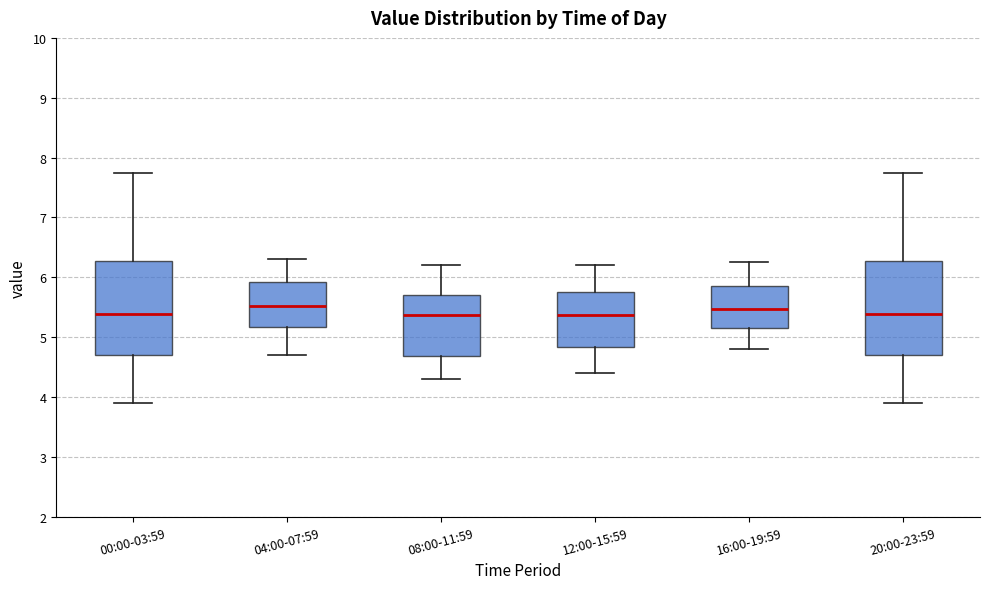

Where does the upper whisker of the box for 08:00-11:59 end on the y-axis? The values are not printed on the chart, so give them approximately, as read against the axis.

6.2